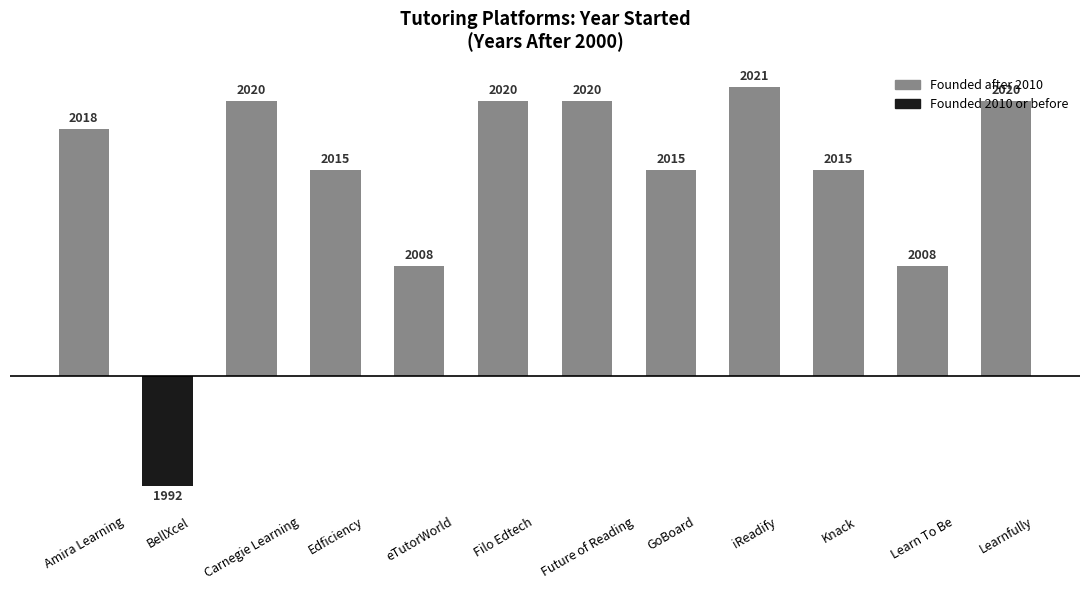

What is the sum of all values?

172